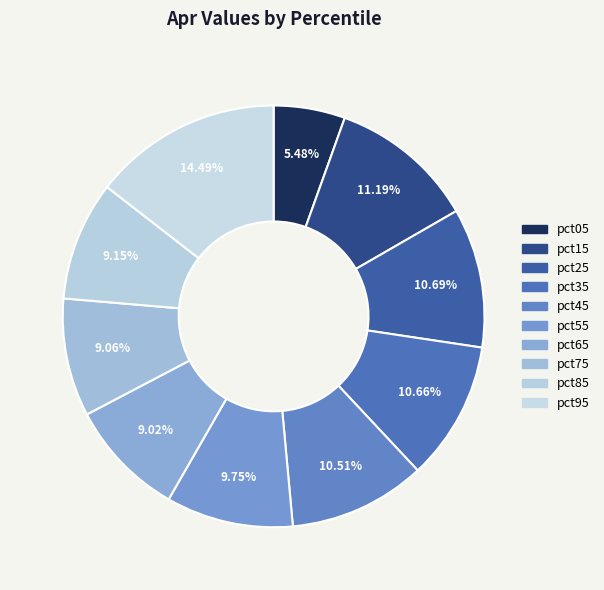

How many slices are in this pie chart?

10